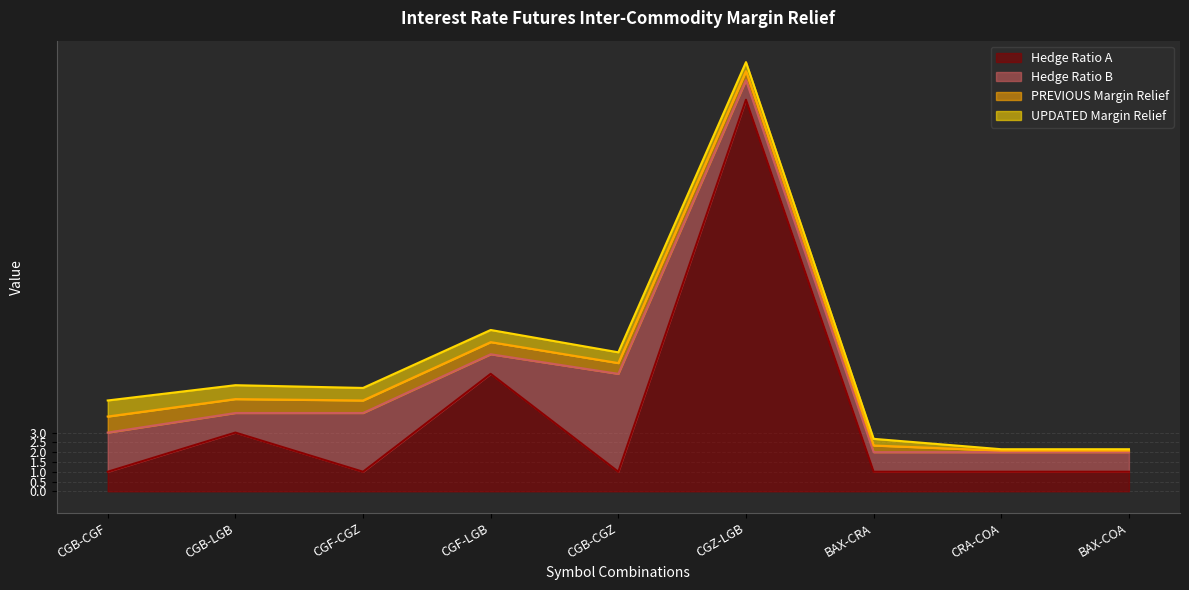

What is the greatest value displayed?

20.0